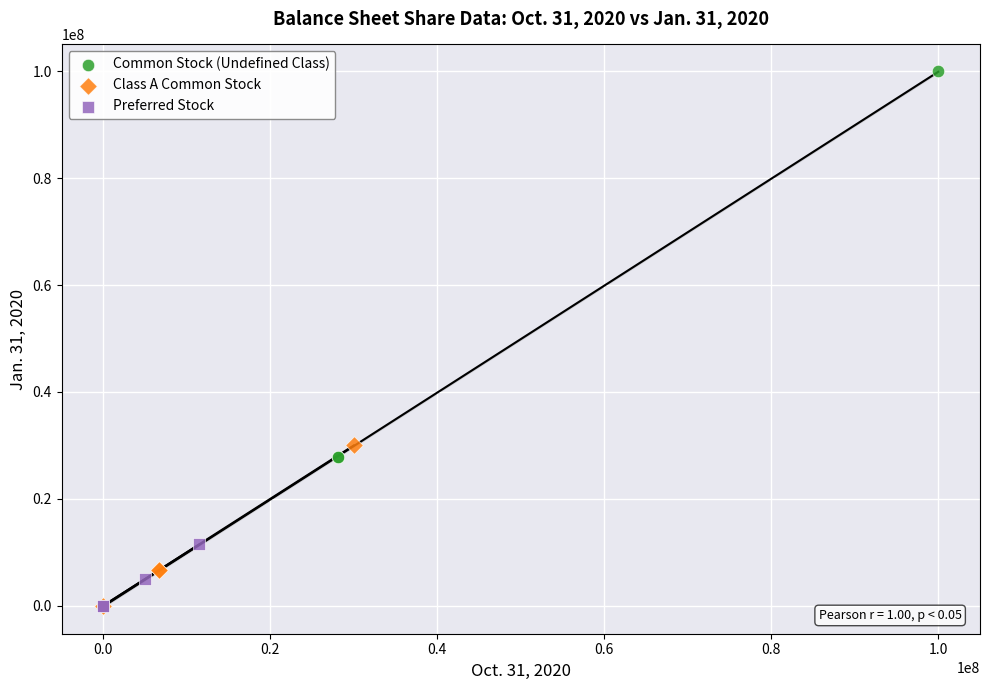

Which series contains the highest Y value?

Common Stock (Undefined Class)